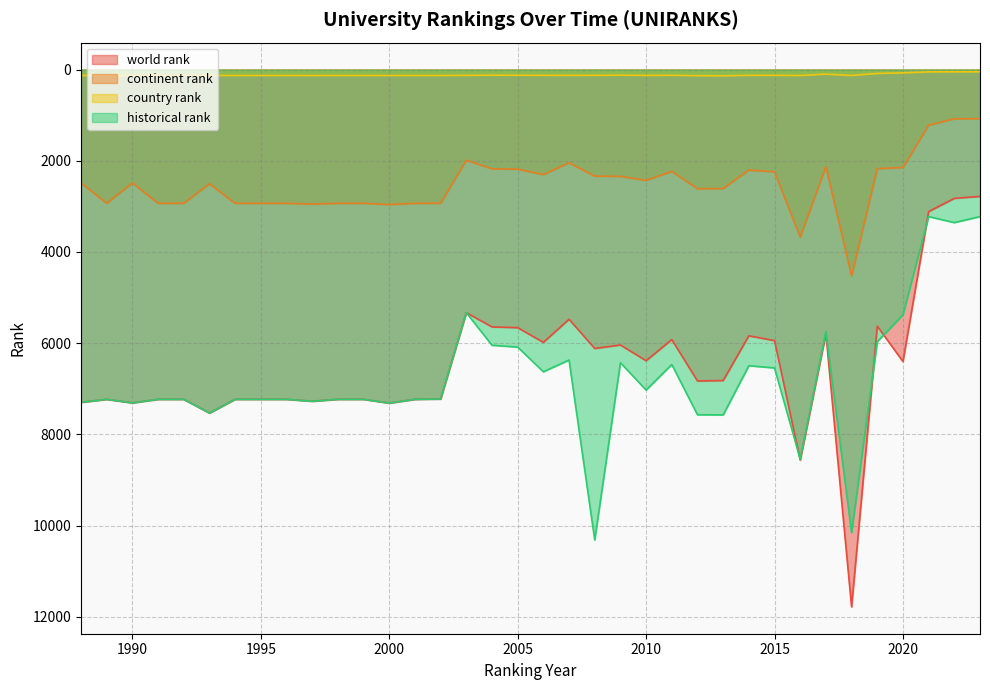

How many categories are shown in the chart?

36